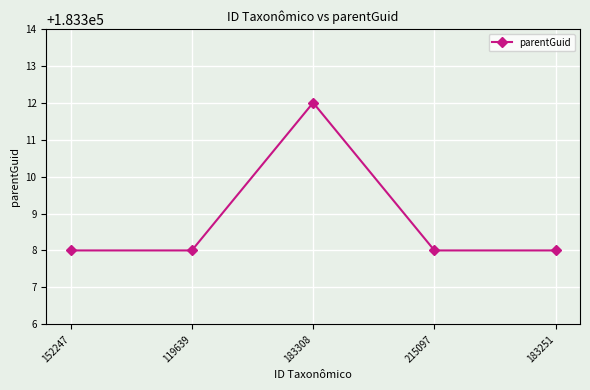

What position from the left is 183308?

3